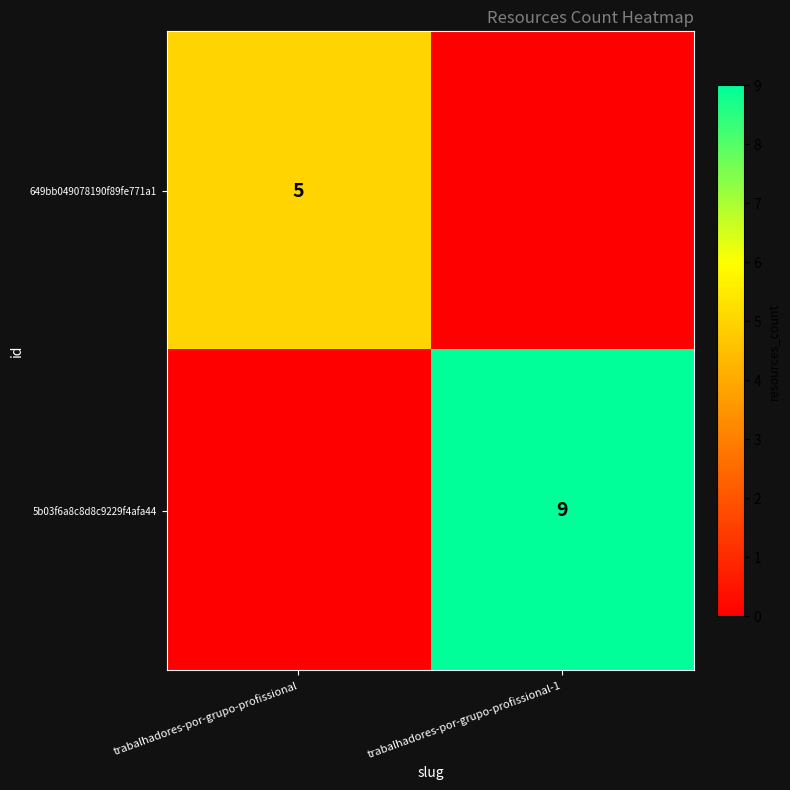

What is the difference between the highest and lowest values at trabalhadores-por-grupo-profissional?

5